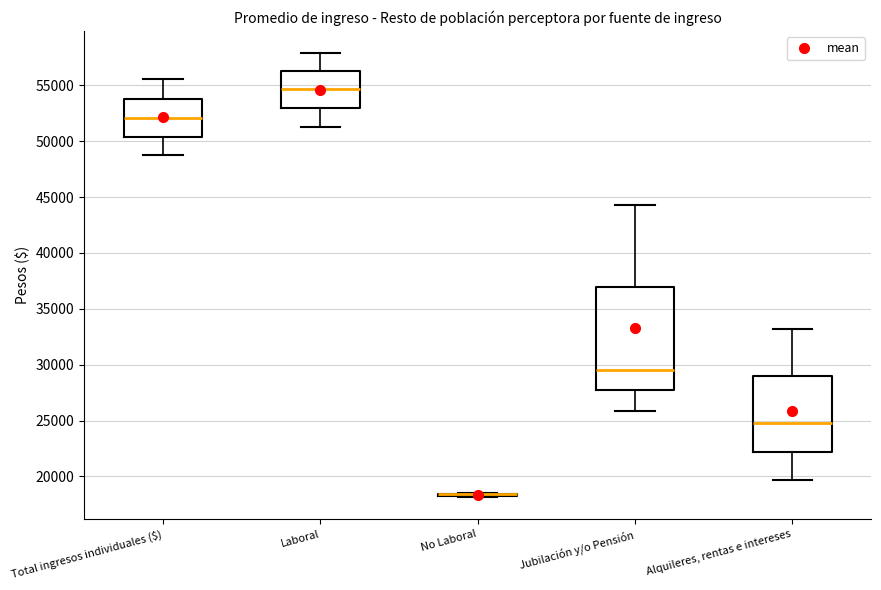

Reading left to right, read every box against the y-axis: the position of its median line, the range the box covers, and the ends of its whiskers. The values are not printed on the chart, so give them approximately, as read against the axis.

Total ingresos individuales ($): median 52000, box 50500 to 54000, whiskers 48500 to 55500
Laboral: median 54500, box 53000 to 56500, whiskers 51000 to 58000
No Laboral: box collapsed to a line at 18500, whiskers 18000 to 18500
Jubilación y/o Pensión: median 29500, box 27500 to 37000, whiskers 26000 to 44500
Alquileres, rentas e intereses: median 25000, box 22000 to 29000, whiskers 19500 to 33000